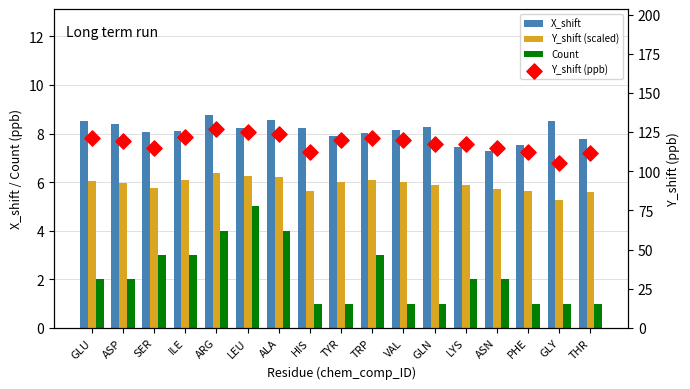

Which series has the largest Y range (max minus min)?

Y_shift (ppb)